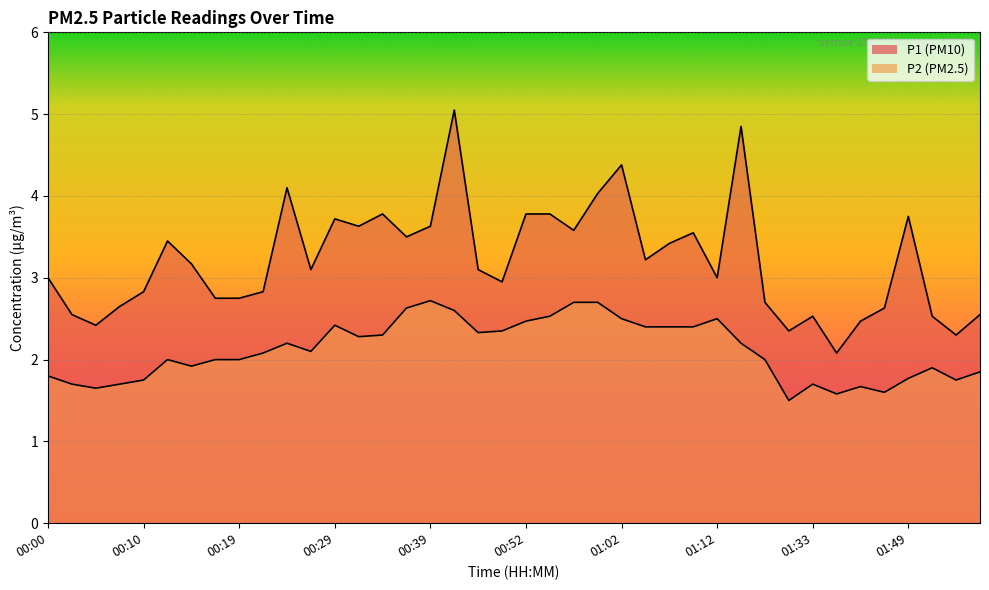

List the labels in order of P2 value, largest first.

00:39, 00:57, 01:00, 00:37, 00:41, 00:54, 01:02, 01:12, 00:52, 00:29, 01:05, 01:07, 01:09, 00:49, 00:46, 00:34, 00:32, 00:24, 01:14, 00:27, 00:22, 00:12, 00:17, 00:19, 01:17, 00:15, 01:54, 01:59, 00:00, 01:49, 00:10, 01:57, 00:02, 00:07, 01:33, 01:44, 00:05, 01:46, 01:41, 01:24